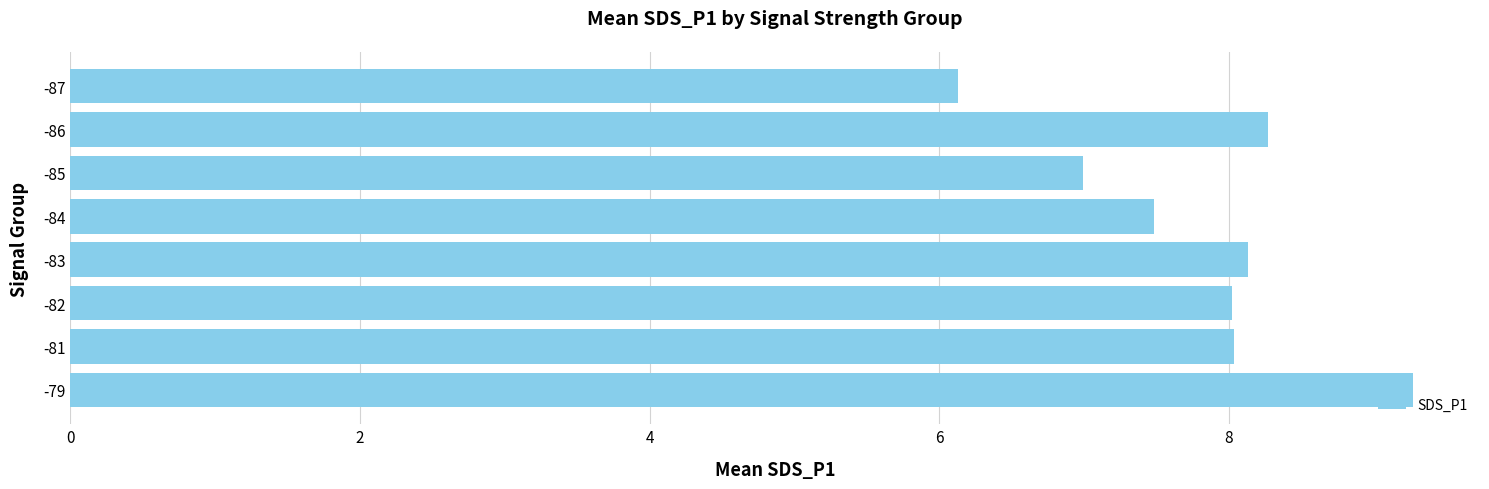

What is the maximum value shown in the chart?

9.3